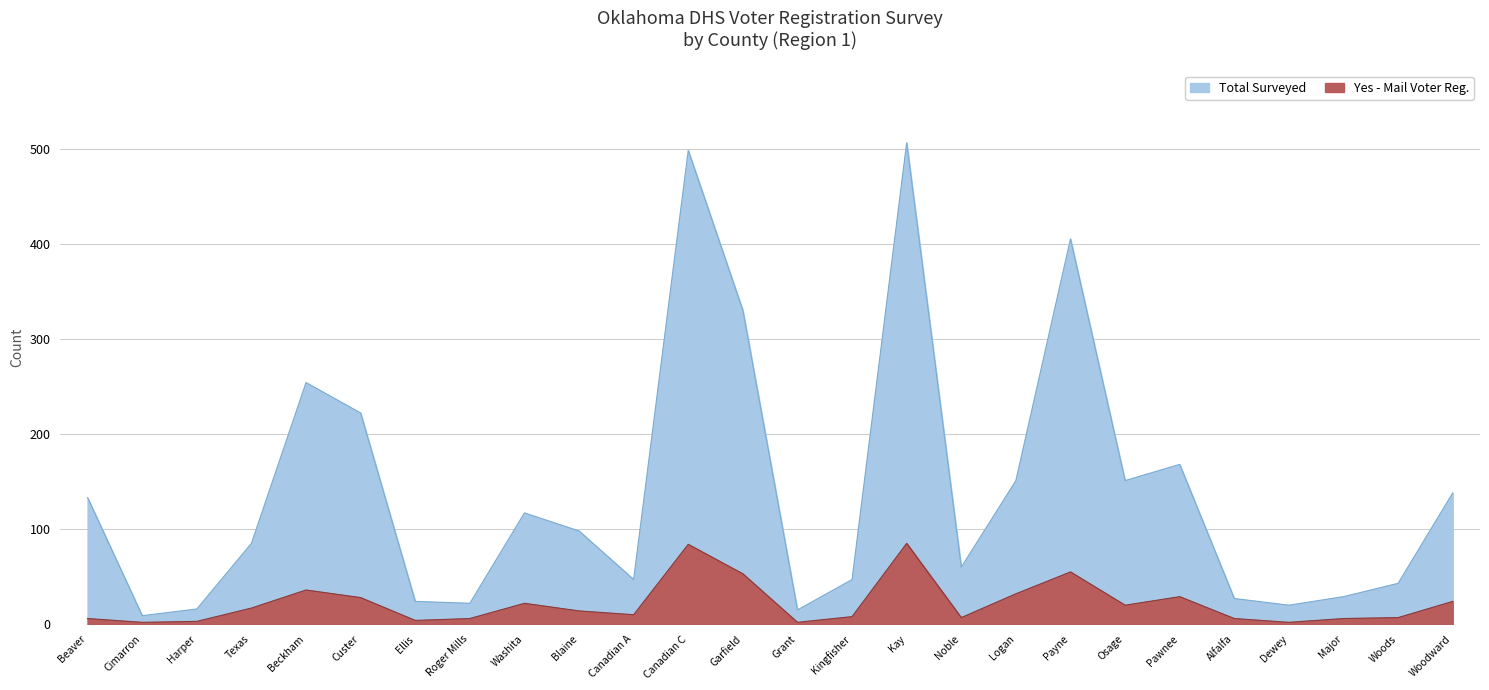

What is the average value of the No series?

22